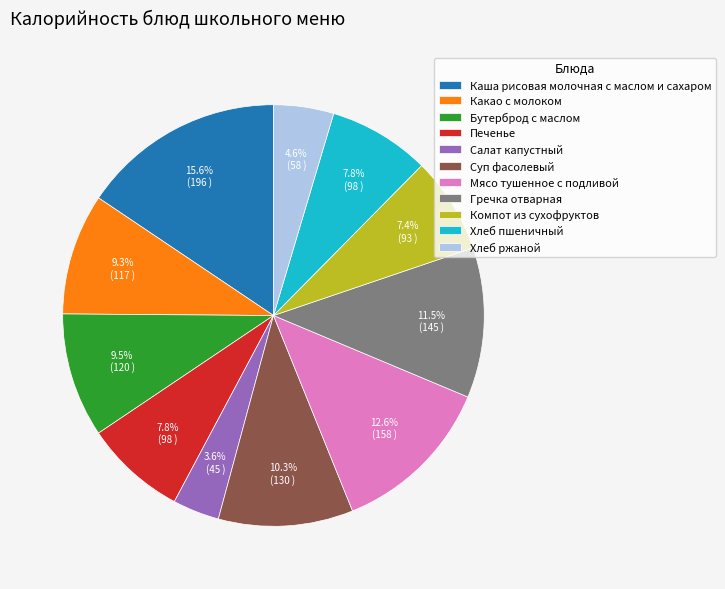

Is Печенье the majority of the pie?

No